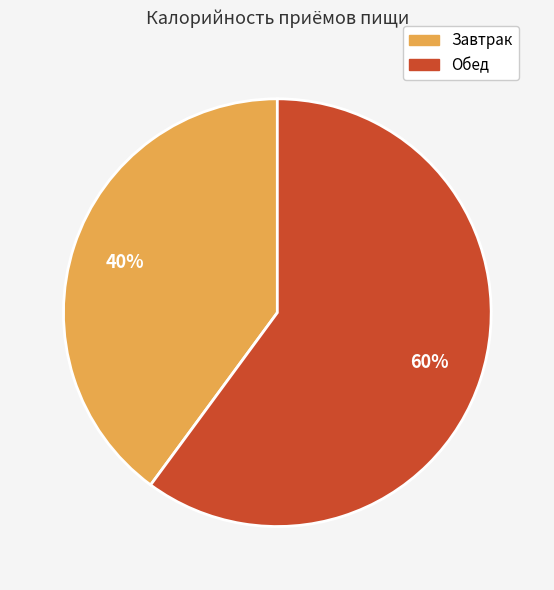

The Завтрак slice represents 40% of the pie. True or false?

True